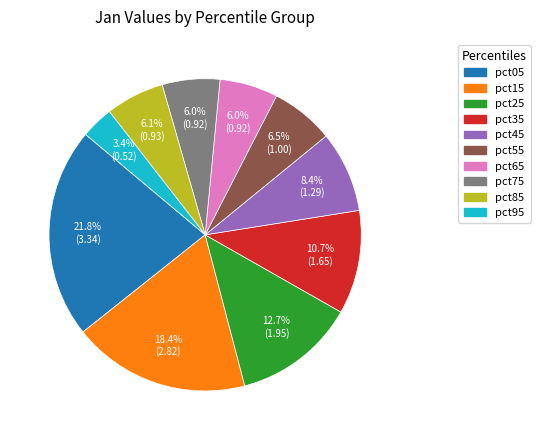

How many slices are in this pie chart?

10